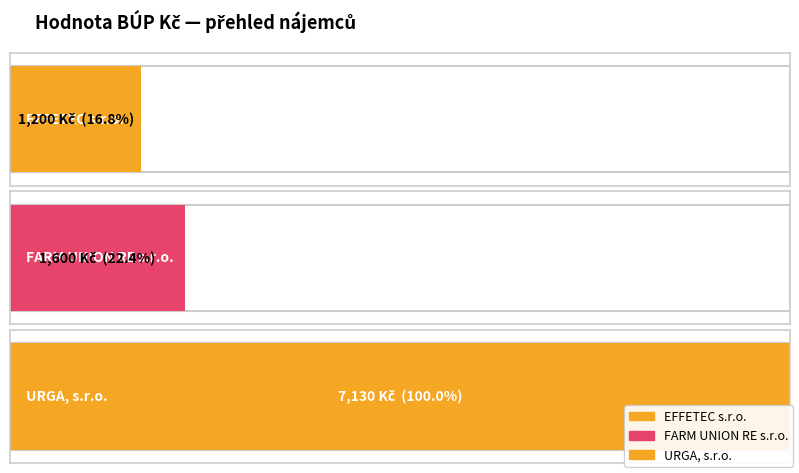

How many data points are less than 1600?

1